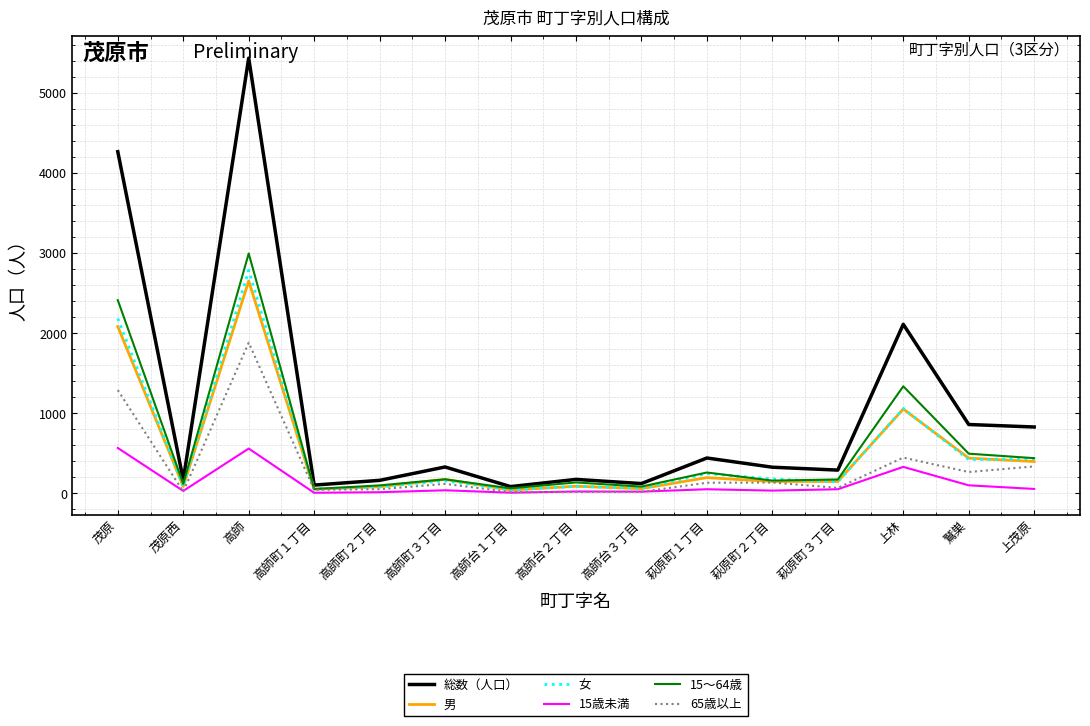

How many lines are shown in the chart?

6